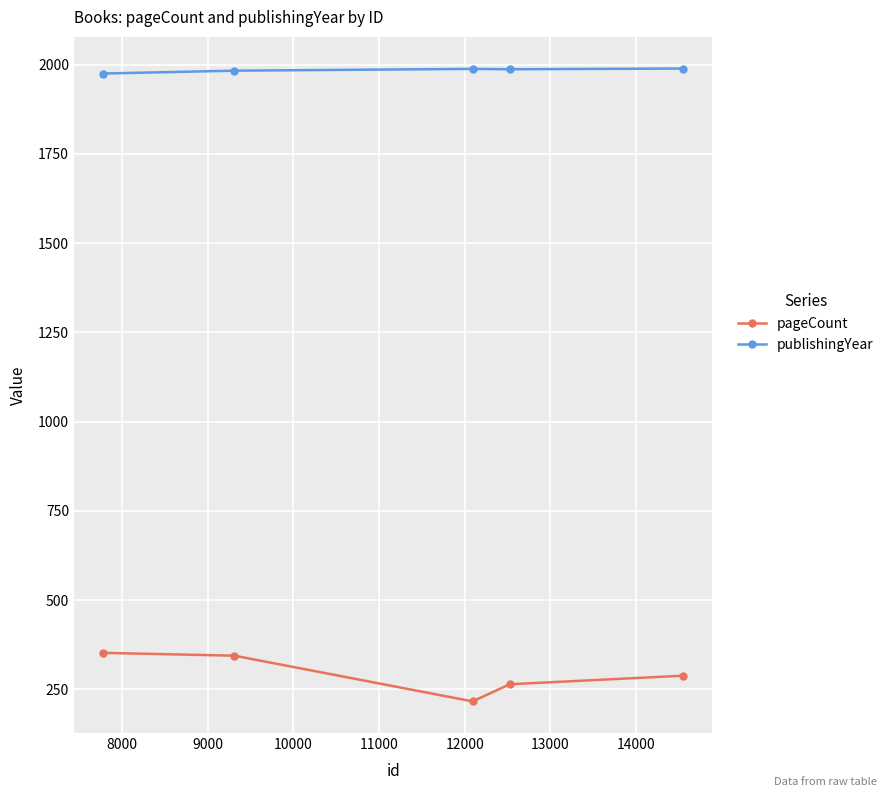

What is the sum of all publishingYear values?

9922